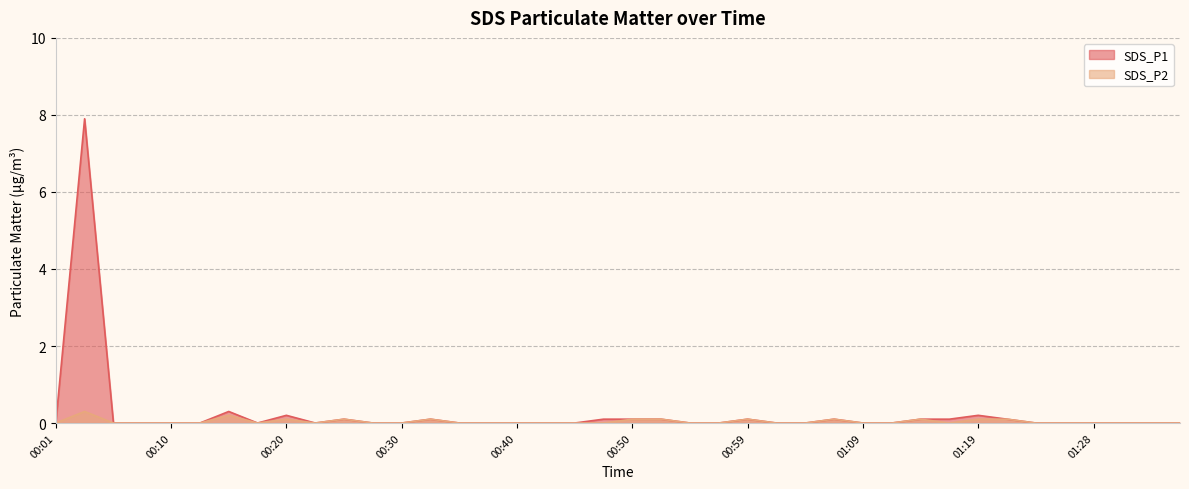

What is the value of the SDS_P2 point at the 7th from the left?

0.2